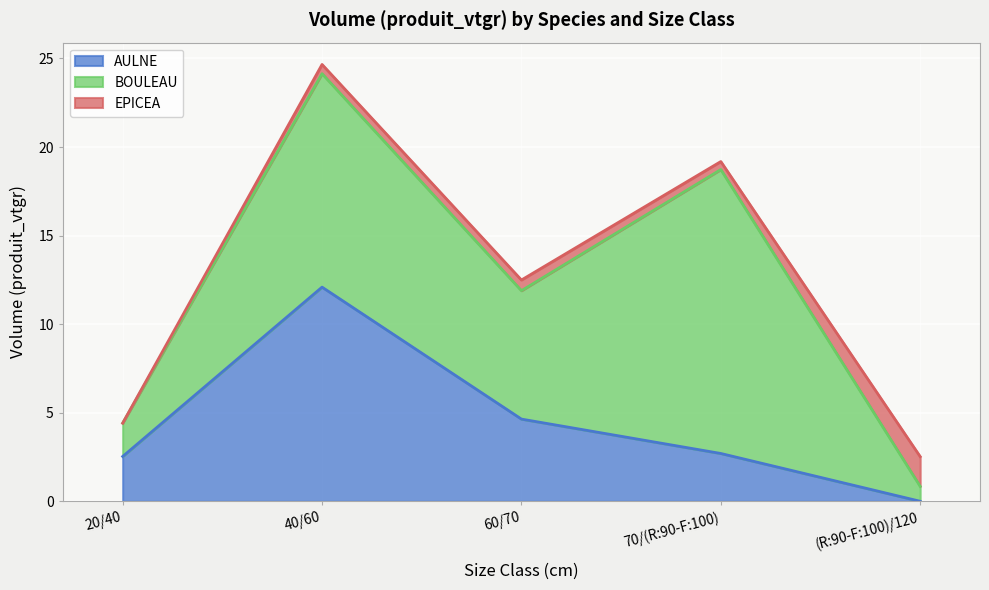

The AULNE series shows 0.0 at (R:90-F:100)/120. True or false?

True